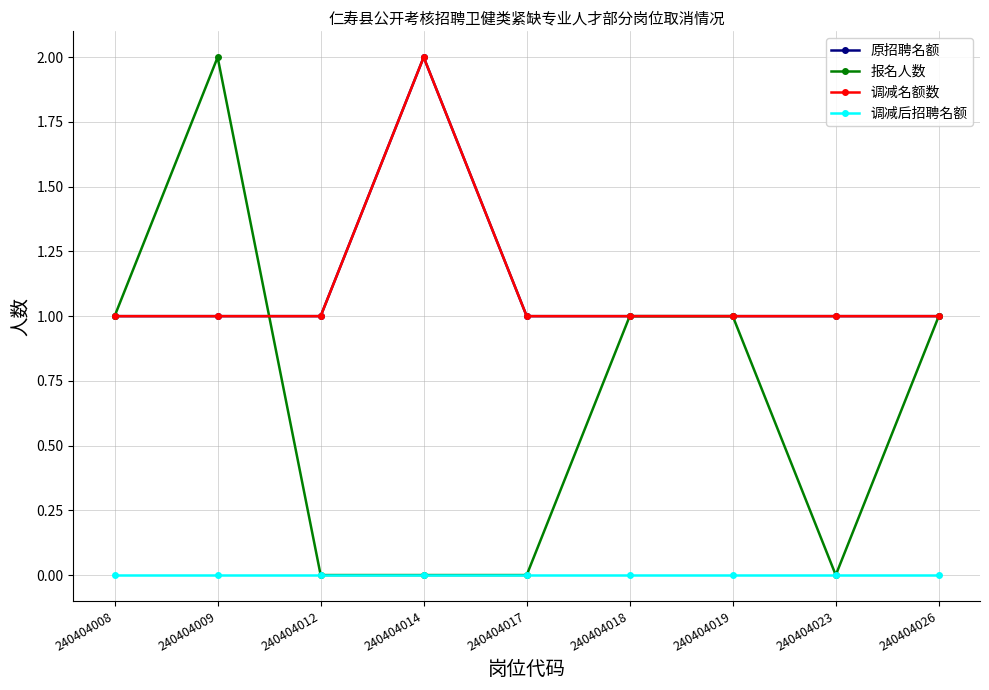

Reading left to right, what are all the values shown in this chart?

原招聘名额: 240404008=1	240404009=1	240404012=1	240404014=2	240404017=1	240404018=1	240404019=1	240404023=1	240404026=1
报名人数: 240404008=1	240404009=2	240404012=0	240404014=0	240404017=0	240404018=1	240404019=1	240404023=0	240404026=1
调减名额数: 240404008=1	240404009=1	240404012=1	240404014=2	240404017=1	240404018=1	240404019=1	240404023=1	240404026=1
调减后招聘名额: 240404008=0	240404009=0	240404012=0	240404014=0	240404017=0	240404018=0	240404019=0	240404023=0	240404026=0